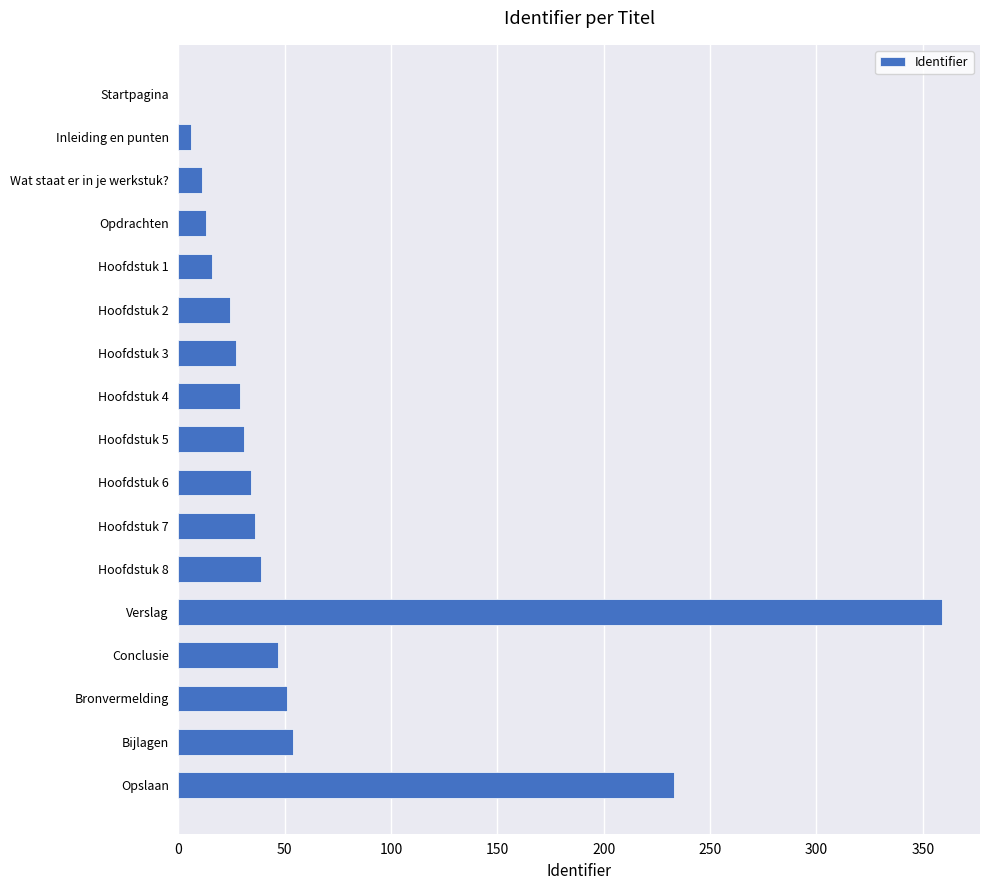

Reading top to bottom, extract all data points from this chart.

Startpagina=0	Inleiding en punten=6	Wat staat er in je werkstuk?=11	Opdrachten=13	Hoofdstuk 1=16	Hoofdstuk 2=24	Hoofdstuk 3=27	Hoofdstuk 4=29	Hoofdstuk 5=31	Hoofdstuk 6=34	Hoofdstuk 7=36	Hoofdstuk 8=39	Verslag=359	Conclusie=47	Bronvermelding=51	Bijlagen=54	Opslaan=233